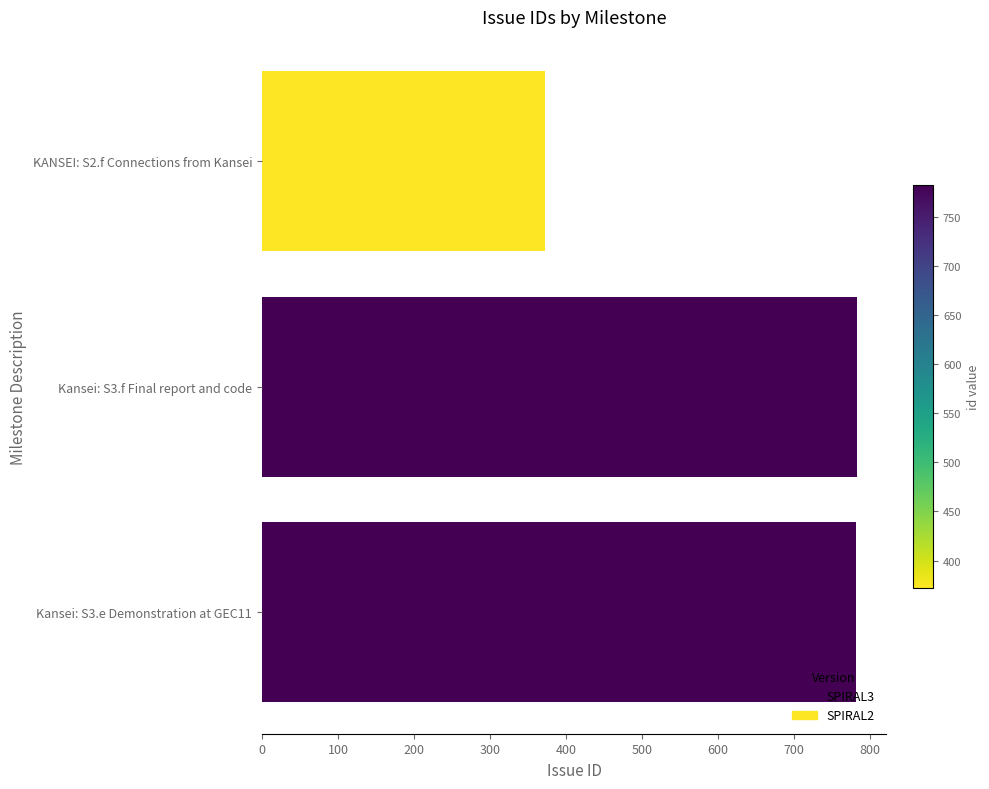

Which has a higher value, Kansei: S3.f Final report and code or KANSEI: S2.f Connections from Kansei?

Kansei: S3.f Final report and code